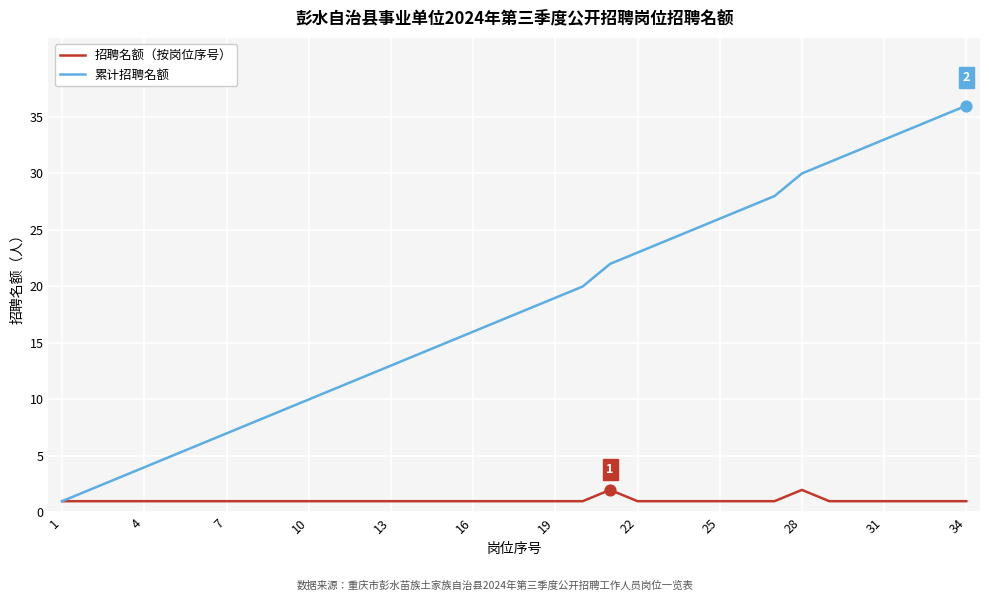

Which series has the largest total across all categories?

累计招聘名额